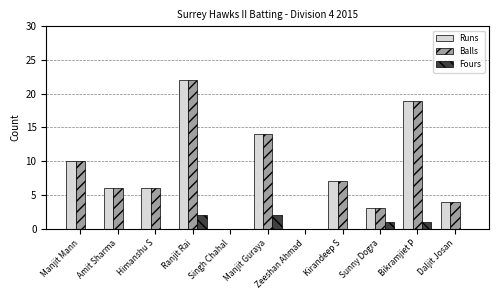

At which label is Runs closest to 11?

Manjit Mann